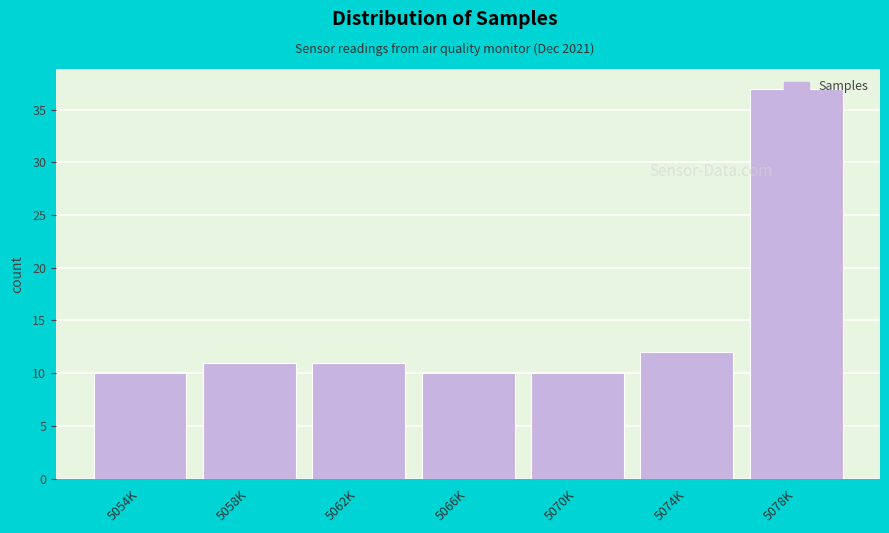

True or false: the data shows 12 at 5074K.

True